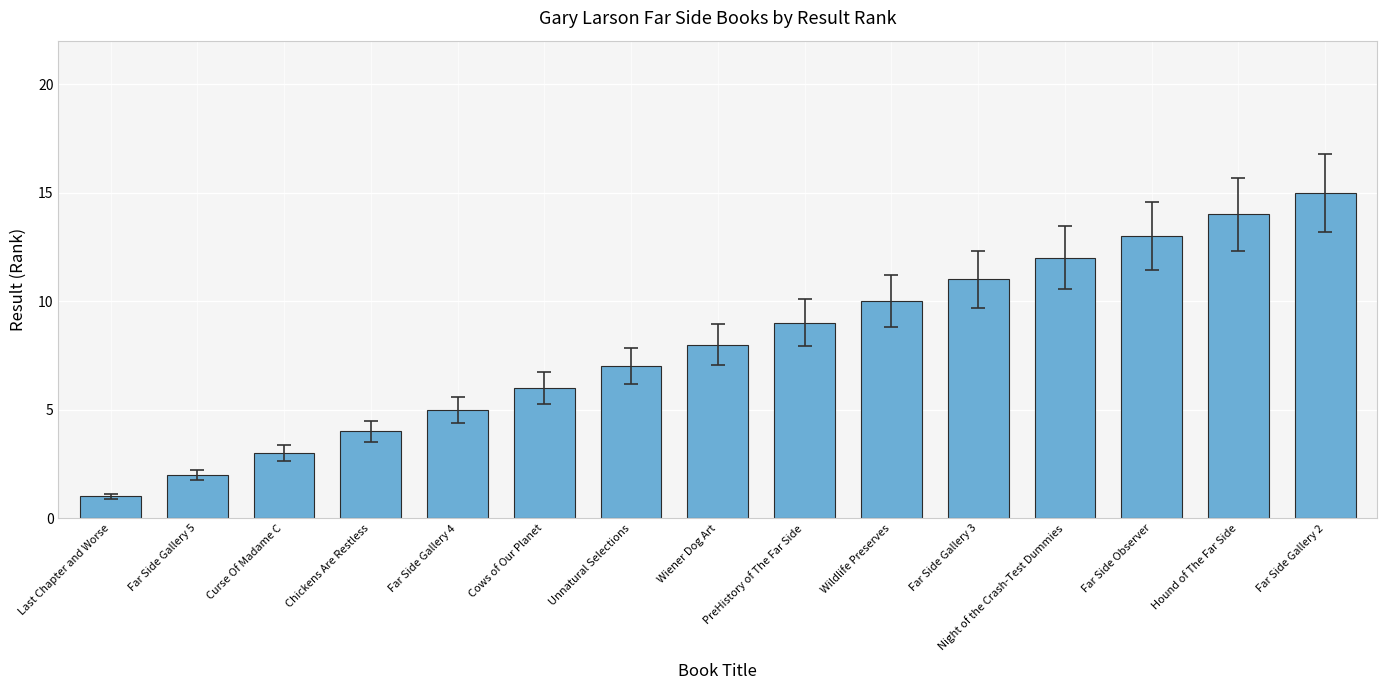

What is the average value?

8